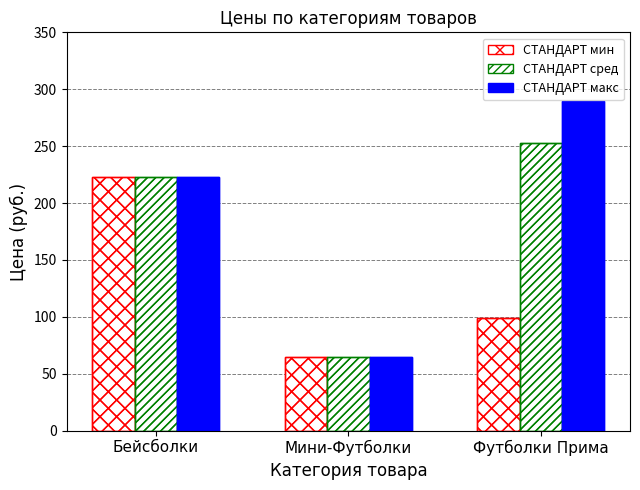

What is the average value of the СТАНДАРТ сред series?

180.0